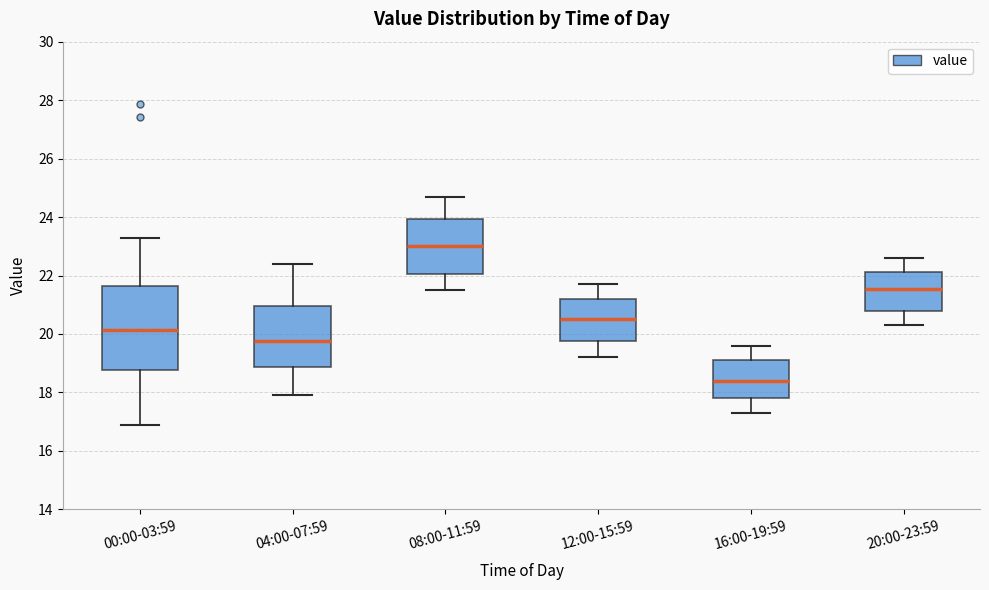

Reading left to right, transcribe this box plot: for each box, give where its median line is, the range the box spans, and where its two whiskers end, as read against the y-axis. The values are not printed on the chart, so give them approximately, as read against the axis.

00:00-03:59: median 20.2, box 18.8 to 21.6, whiskers 17.0 to 23.4
04:00-07:59: median 19.8, box 18.8 to 21.0, whiskers 18.0 to 22.4
08:00-11:59: median 23.0, box 22.0 to 24.0, whiskers 21.6 to 24.8
12:00-15:59: median 20.6, box 19.8 to 21.2, whiskers 19.2 to 21.8
16:00-19:59: median 18.4, box 17.8 to 19.2, whiskers 17.4 to 19.6
20:00-23:59: median 21.6, box 20.8 to 22.2, whiskers 20.4 to 22.6